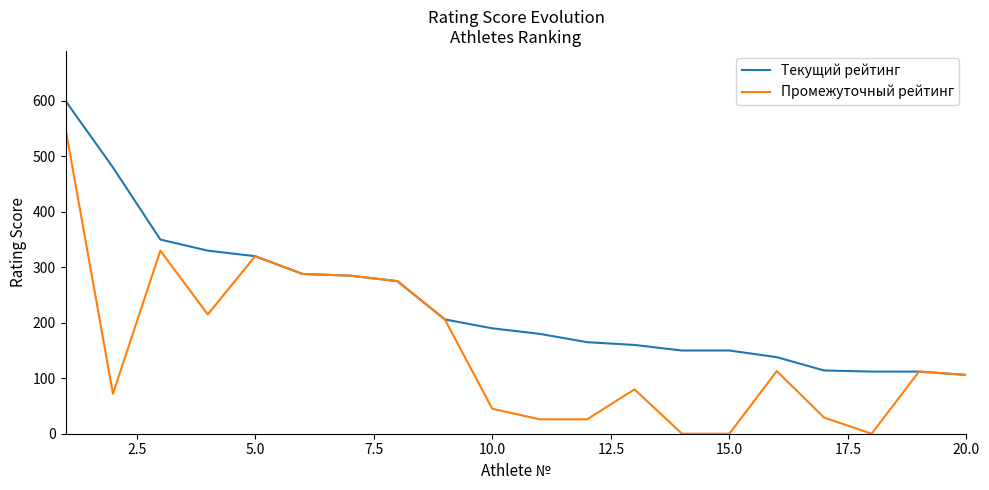

Rank the series by their average value, from highest to lowest.

Текущий рейтинг, Промежуточный рейтинг